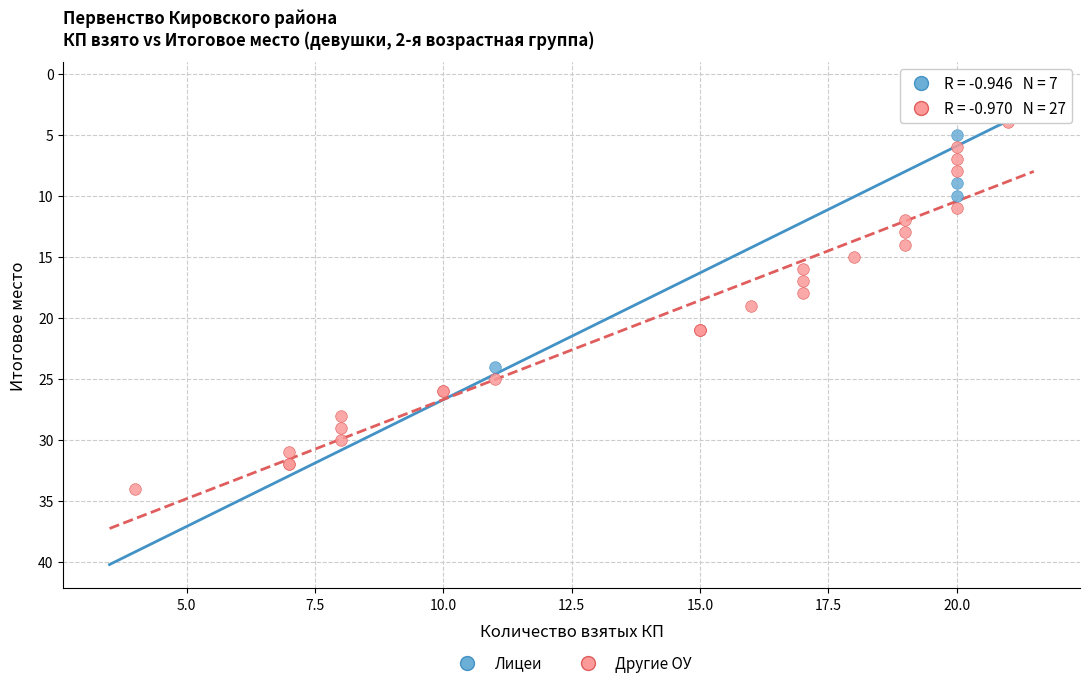

What are all the series names shown in the legend?

Лицеи, Другие ОУ